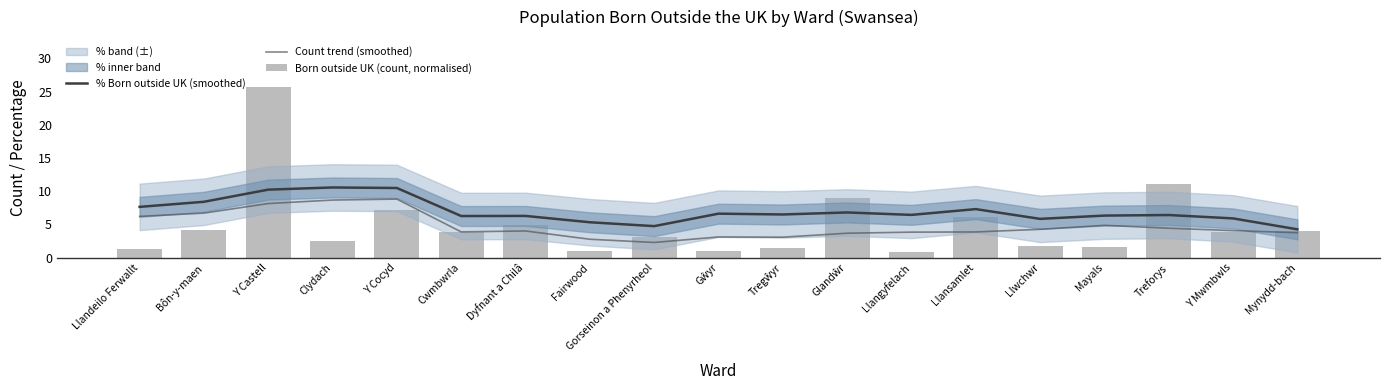

At which label does Count trend (smoothed) reach its peak?

Y Cocyd